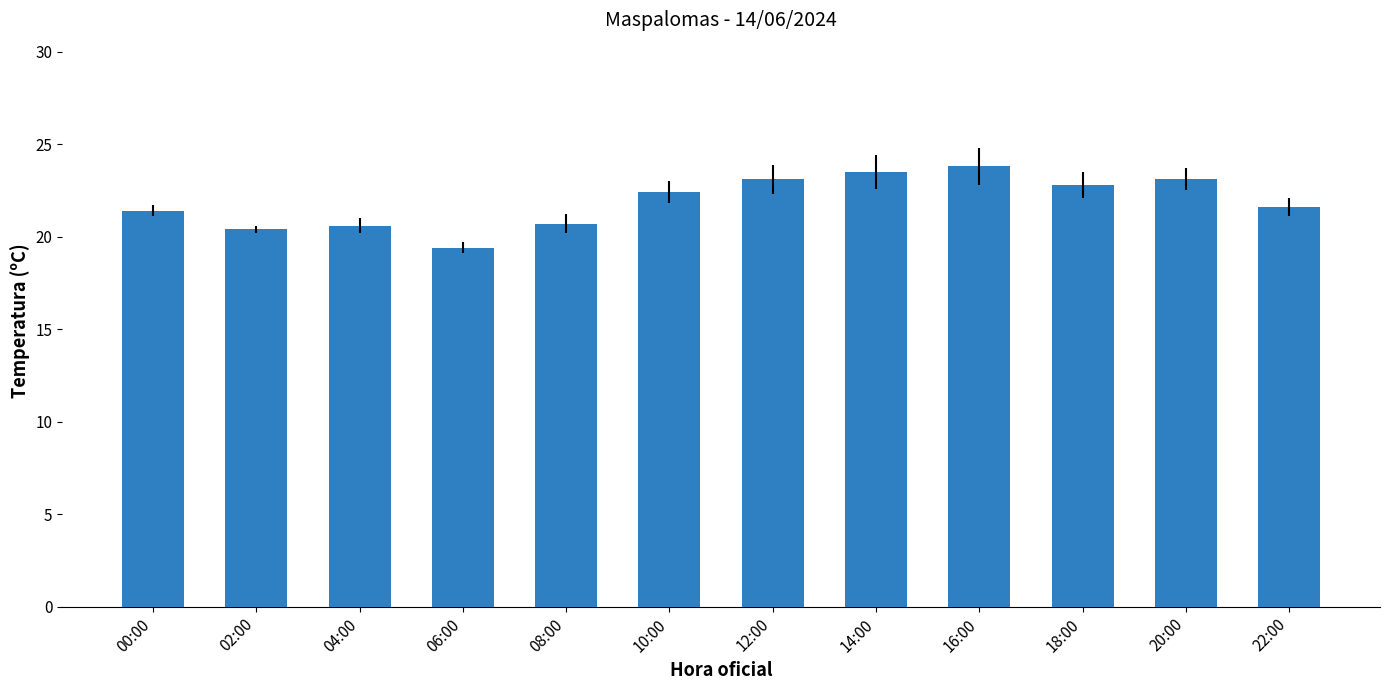

What is the label of the 3rd bar from the right?

18:00